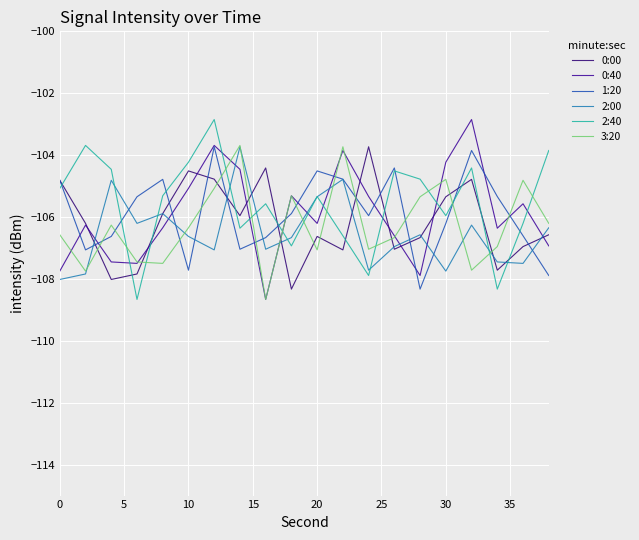

Which series ends up on top after the final intersection of 3:20 and 2:40?

2:40